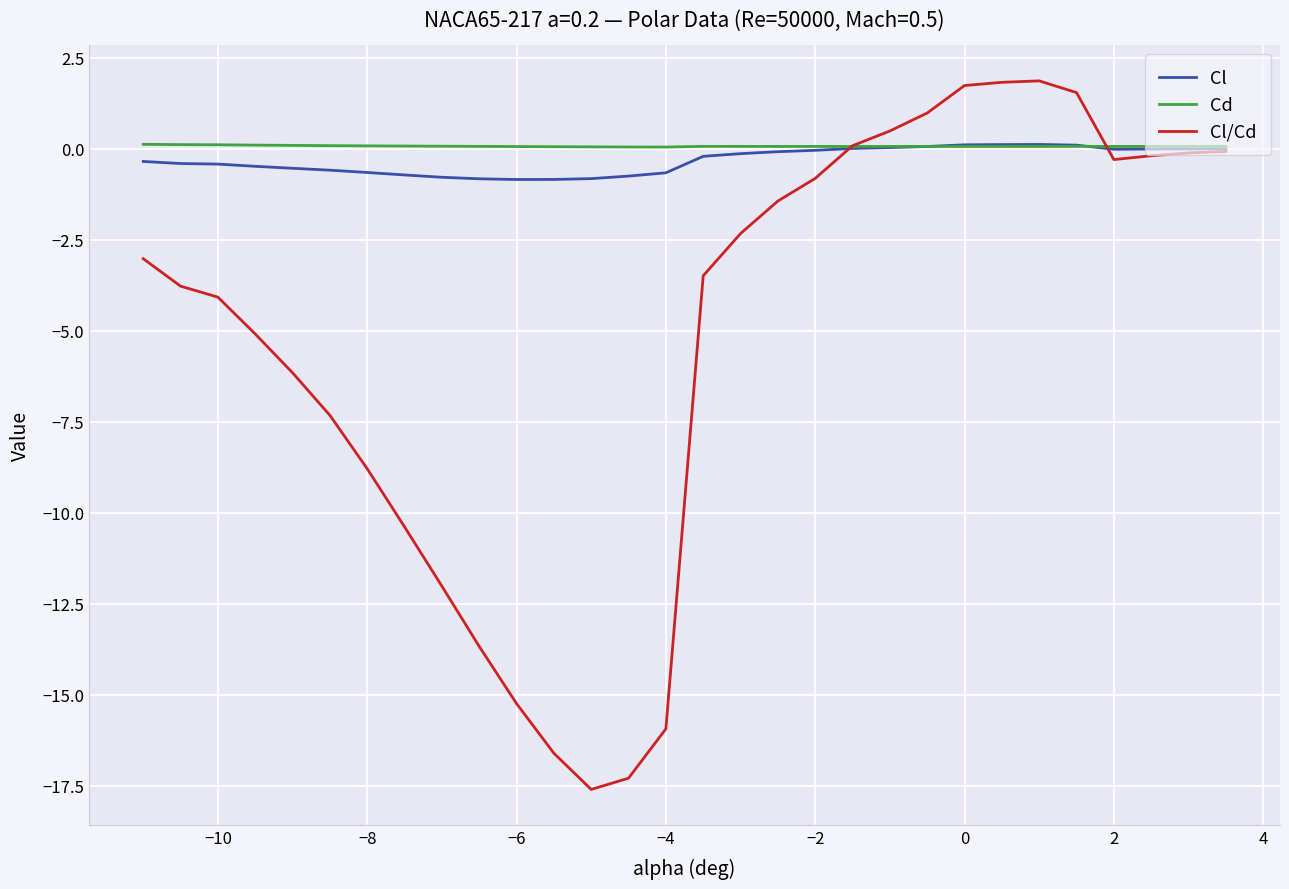

What is the minimum value for Cl?

-0.8